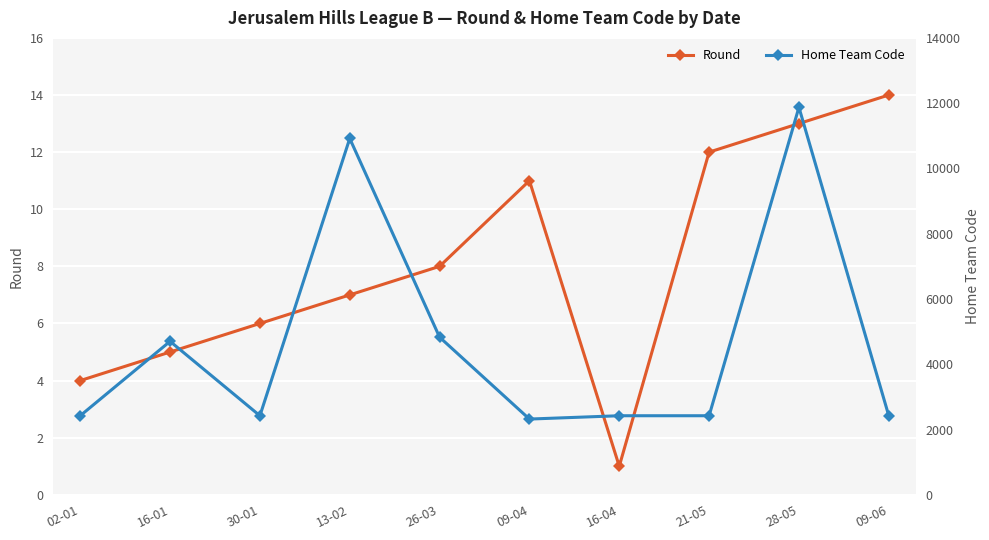

Which has a higher value, 02-01 or 09-04?

09-04